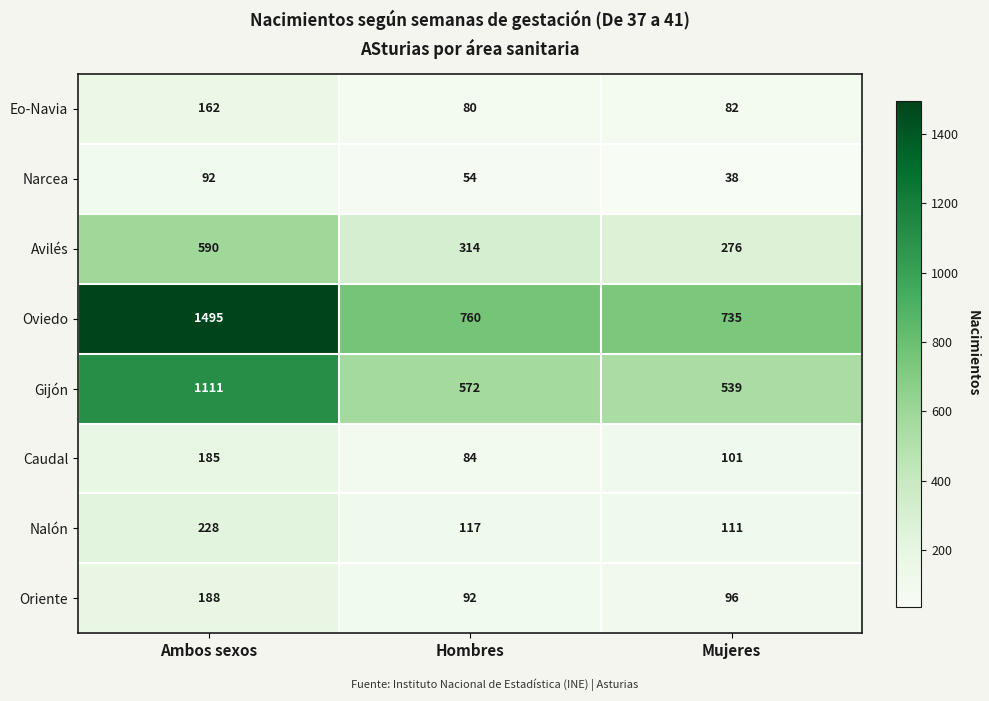

Is it true that Avilés equals 276 at Mujeres?

True